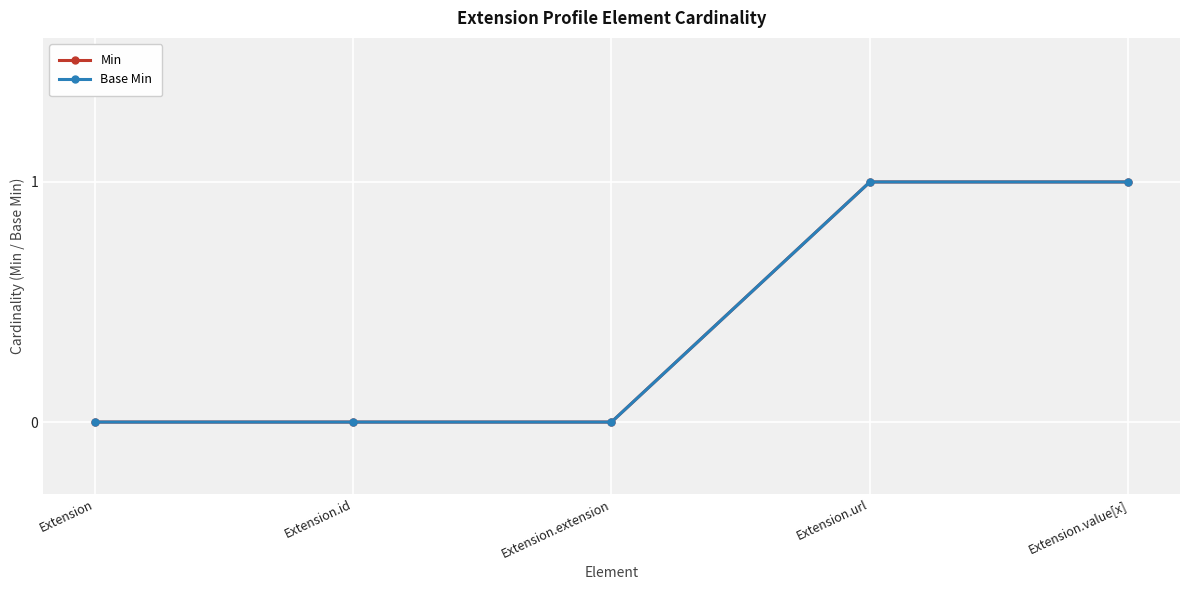

Does the chart have visible grid lines?

Yes